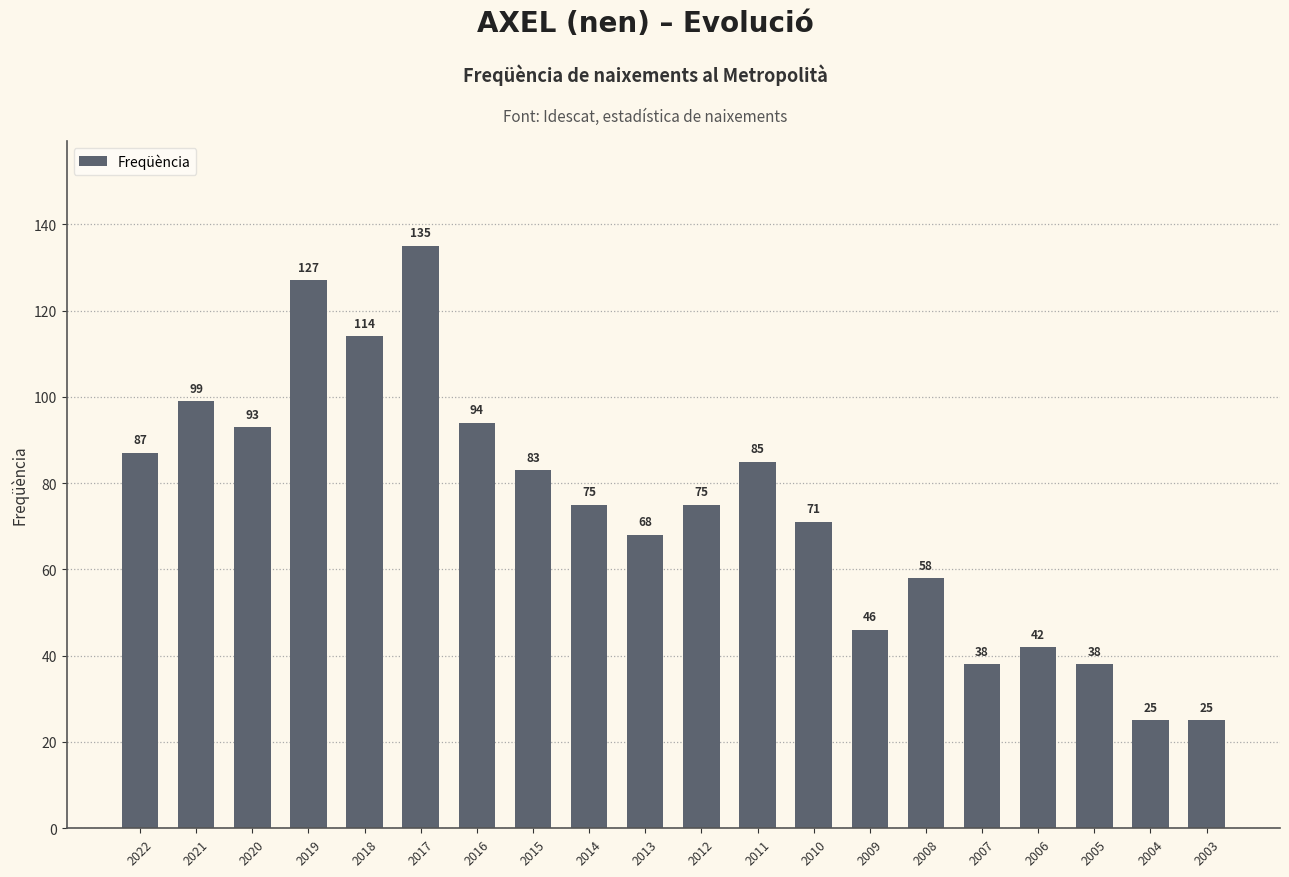

What is the ratio of the value at 2018 to the value at 2004?

4.6